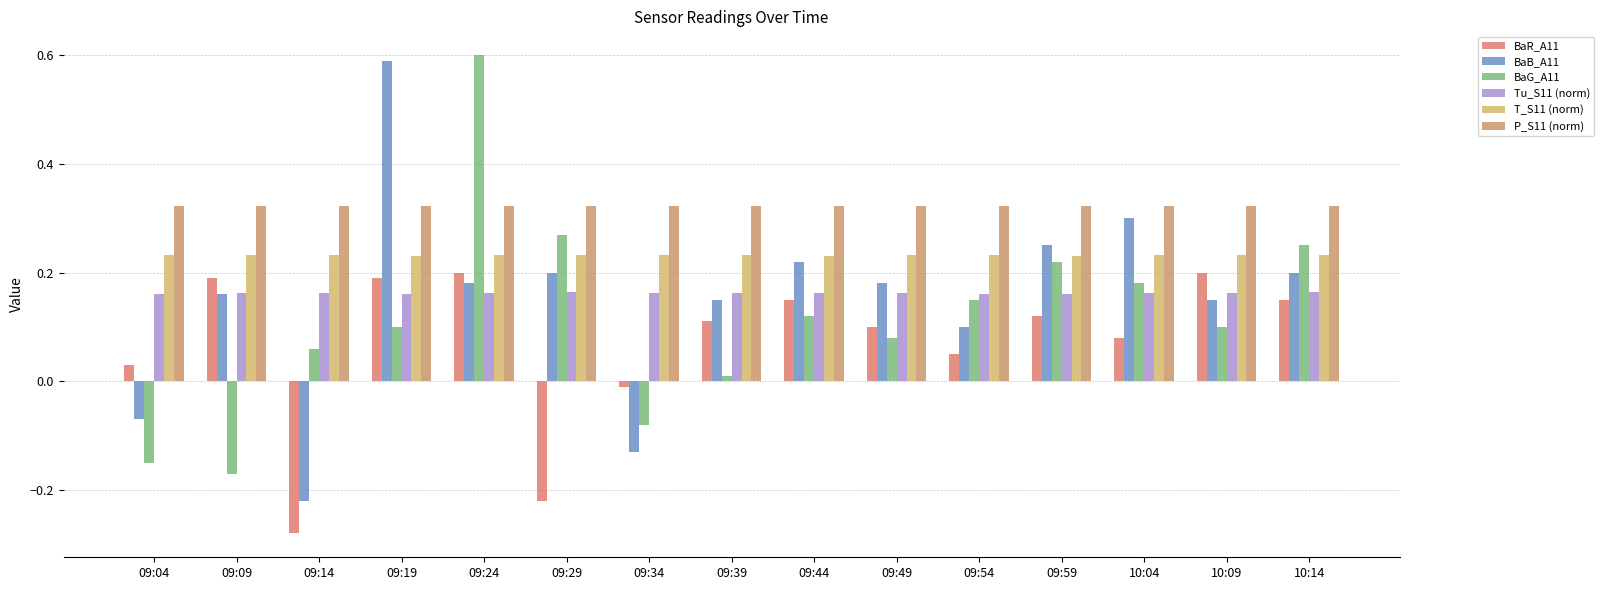

Where is BaR_A11 nearest to the value 0?

09:34